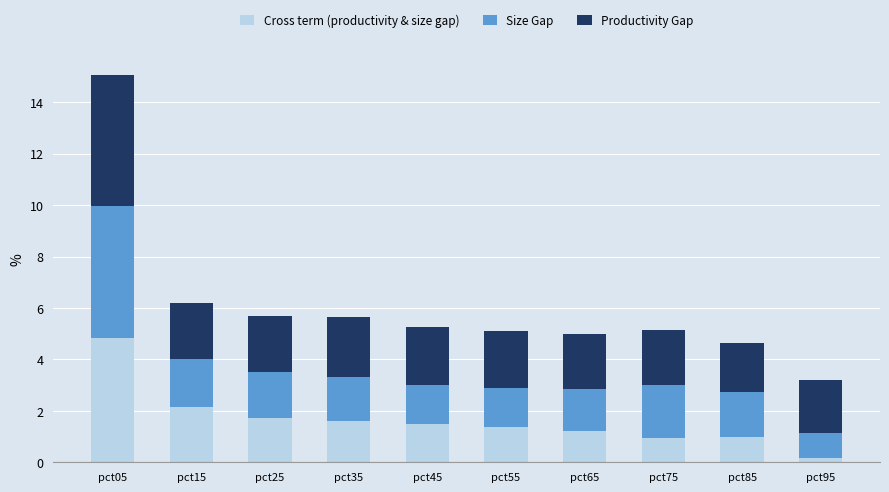

What is the difference between the Cross term (productivity & size gap) values at pct95 and pct45?

1.3